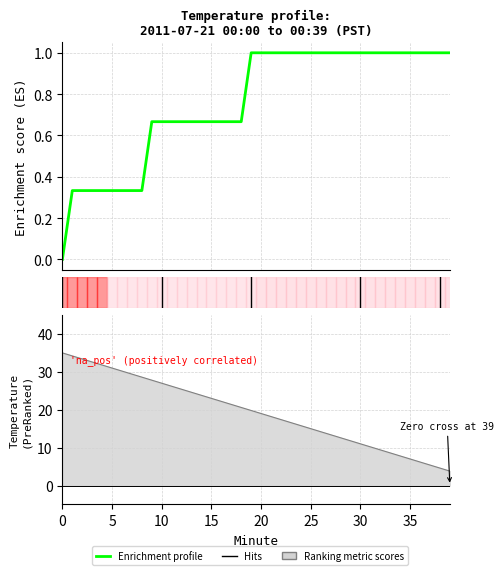

Reading right to left, what are all the values shown in this chart?

1.0	1.0	1.0	1.0	1.0	1.0	1.0	1.0	1.0	1.0	1.0	1.0	1.0	1.0	1.0	1.0	1.0	1.0	1.0	1.0	1.0	0.7	0.7	0.7	0.7	0.7	0.7	0.7	0.7	0.7	0.7	0.3	0.3	0.3	0.3	0.3	0.3	0.3	0.3	0.0